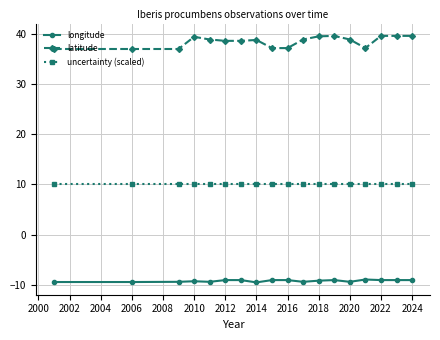

True or false: latitude and longitude intersect in this chart.

False